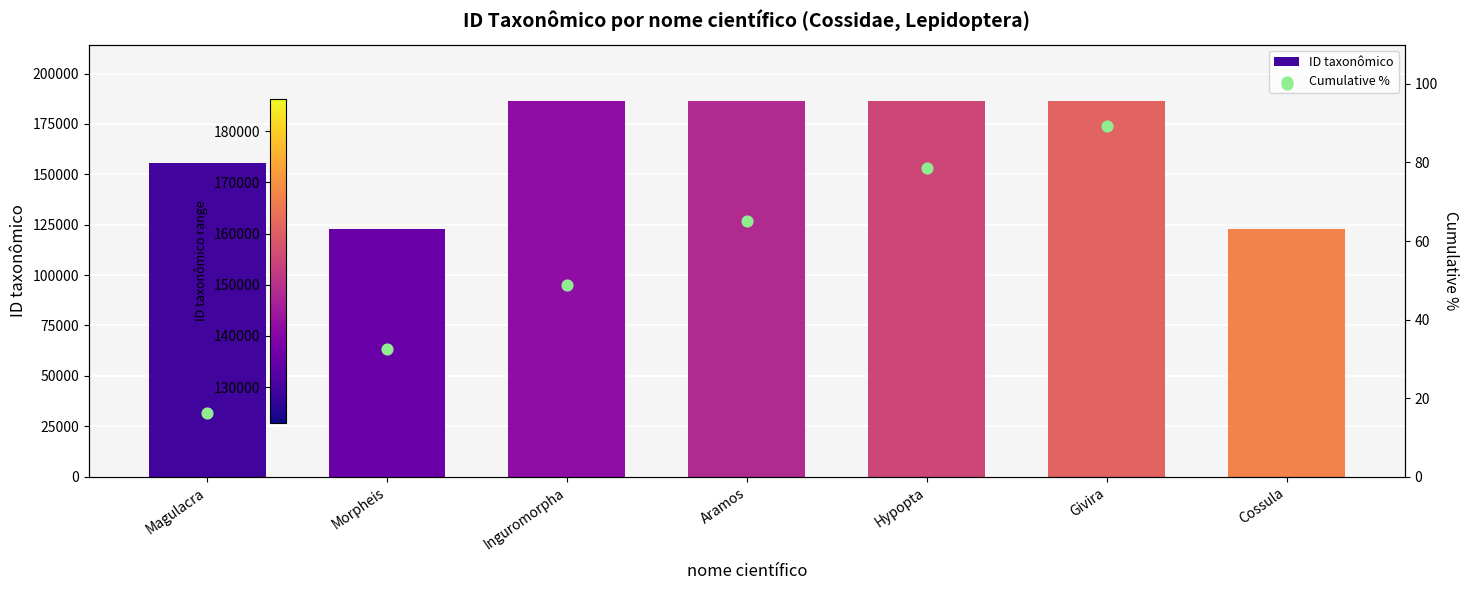

What is the total value across all series at Hypopta?

186451.5